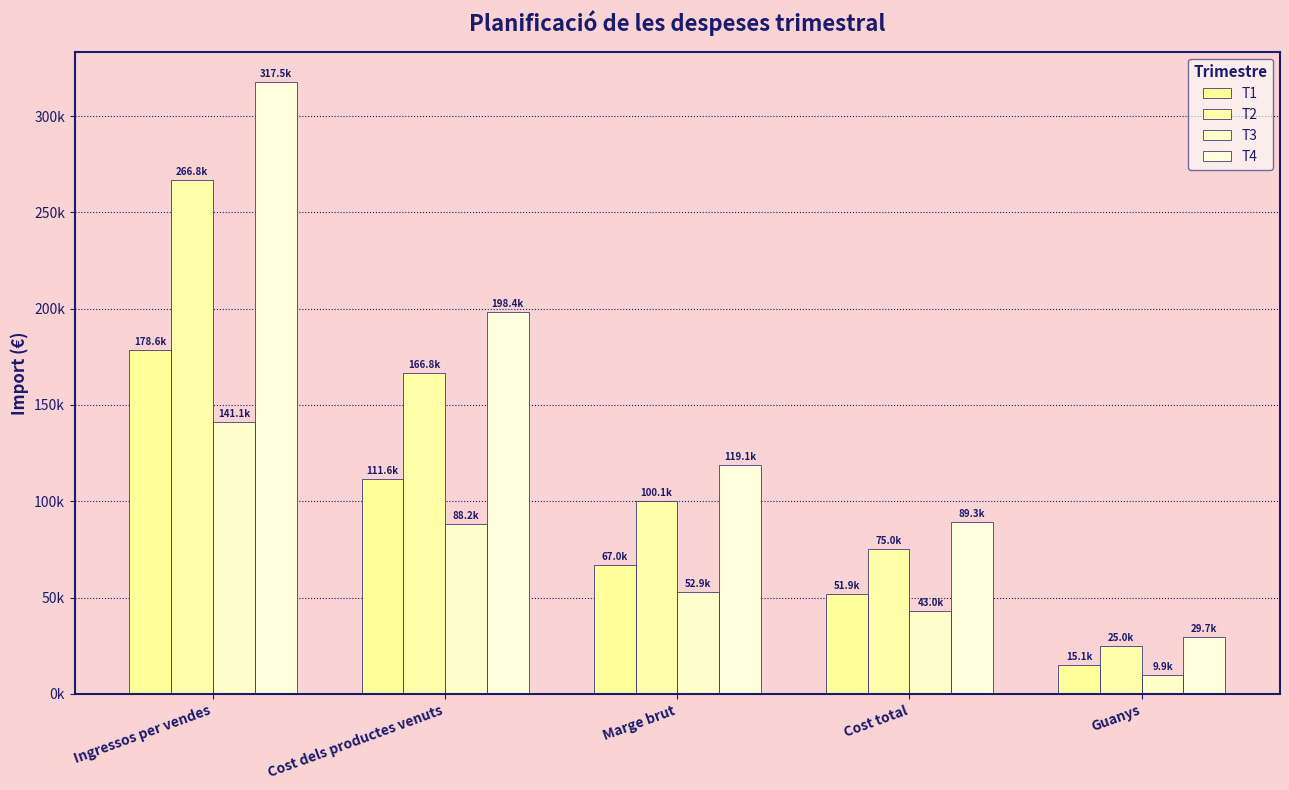

True or false: T3 has a value of 9876.0 at Guanys.

True